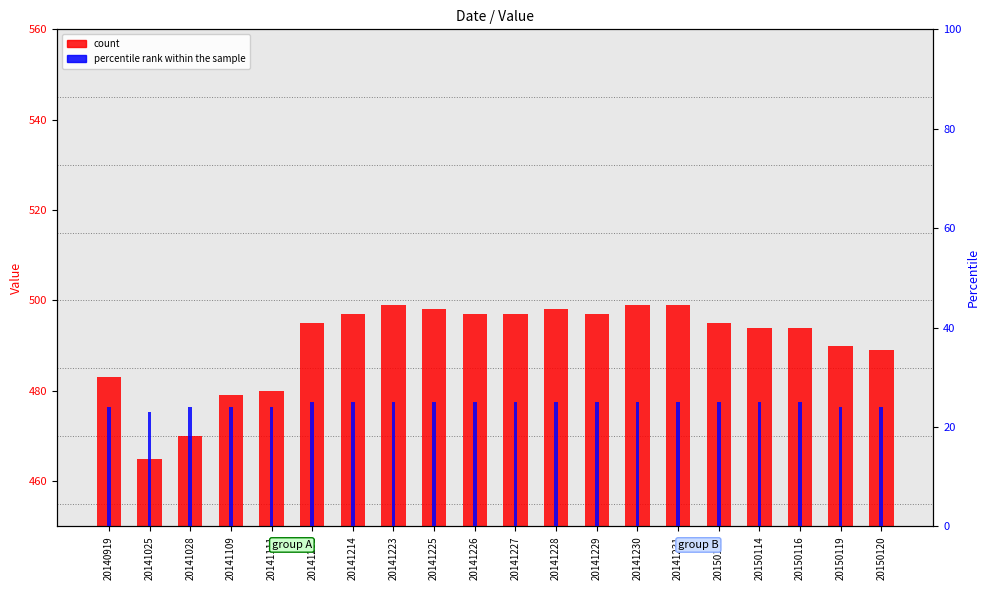

Reading left to right, extract all data points from this chart.

count: 20140919=483	20141025=465	20141028=470	20141109=479	20141111=480	20141201=495	20141214=497	20141223=499	20141225=498	20141226=497	20141227=497	20141228=498	20141229=497	20141230=499	20141231=499	20150111=495	20150114=494	20150116=494	20150119=490	20150120=489
percentile rank within the sample: 20140919=24	20141025=23	20141028=24	20141109=24	20141111=24	20141201=25	20141214=25	20141223=25	20141225=25	20141226=25	20141227=25	20141228=25	20141229=25	20141230=25	20141231=25	20150111=25	20150114=25	20150116=25	20150119=24	20150120=24